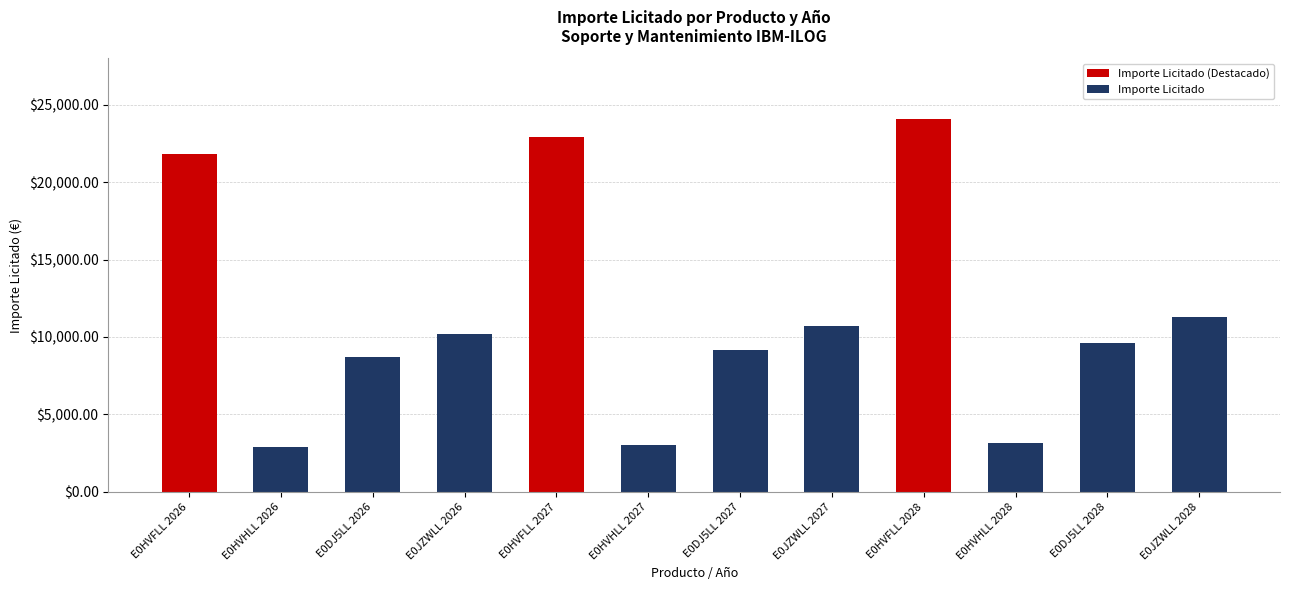

Reading right to left, extract all data points from this chart.

11271.8	9636.7	3169.0	24080.6	10735.0	9178.5	3018.0	22933.0	10223.8	8740.6	2874.0	21842.4